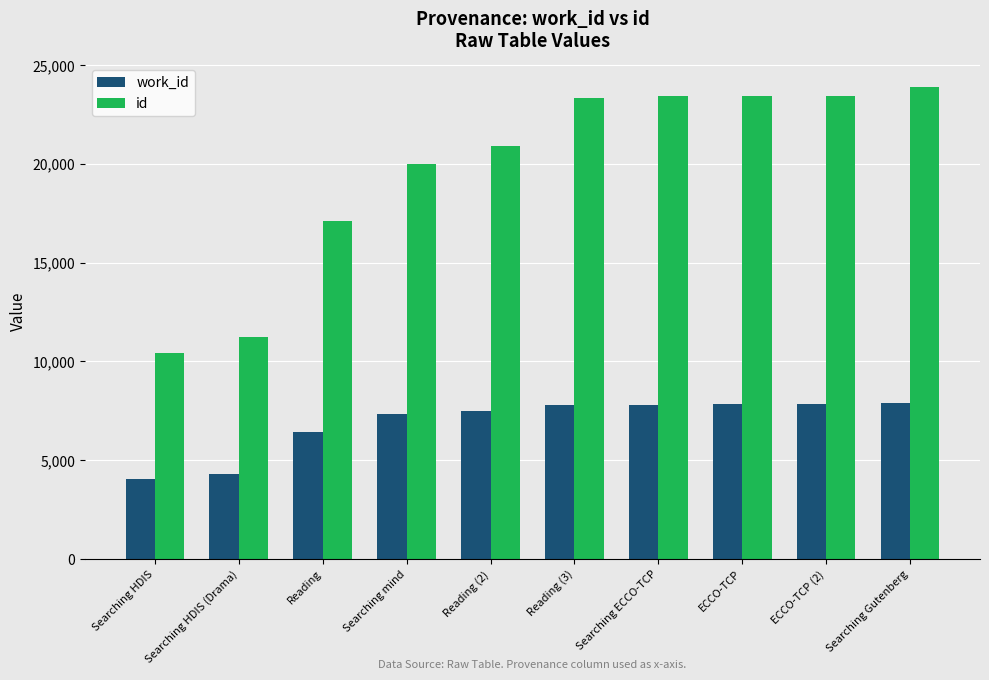

Rank the series at Reading (2) from highest to lowest value.

id, work_id